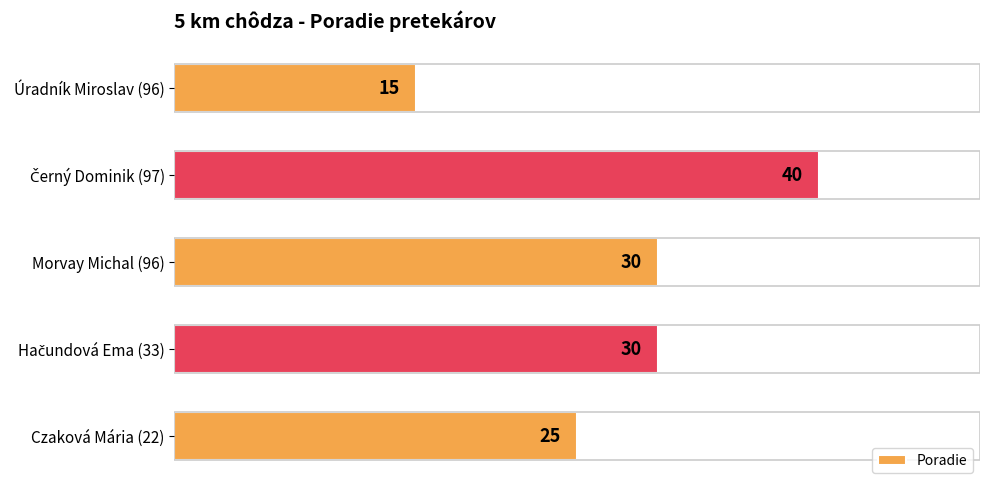

What is the greatest value displayed?

40